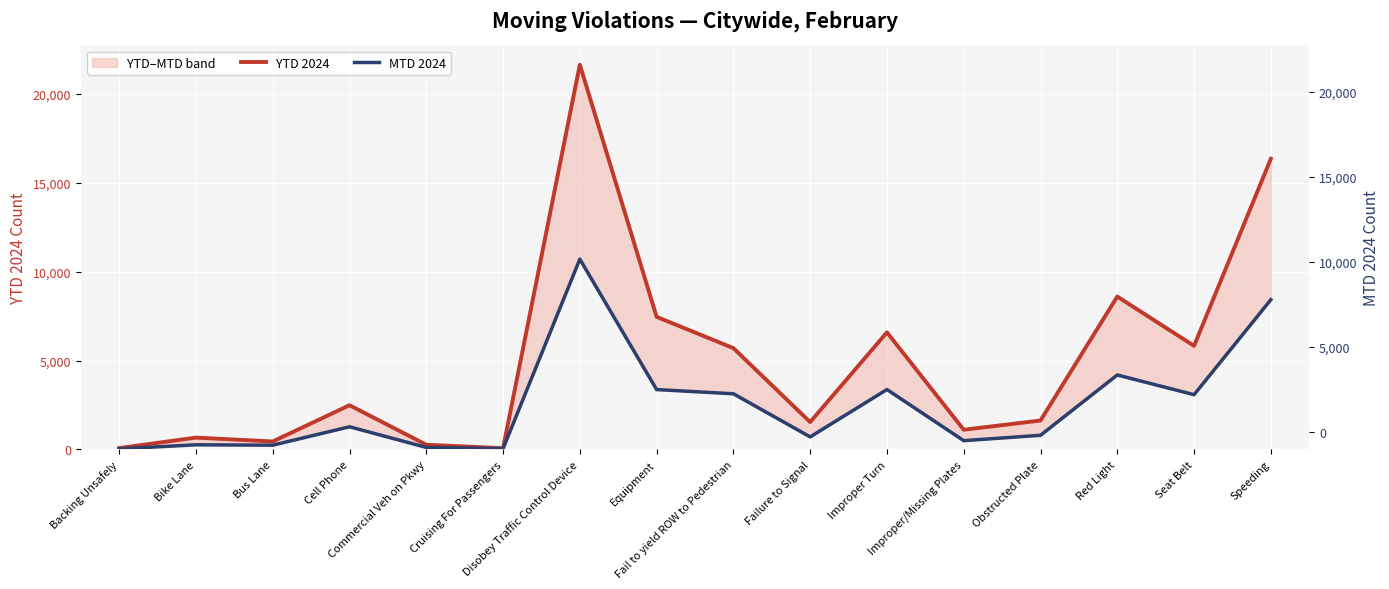

List the series in order of their peak value, lowest first.

MTD 2024, YTD 2024